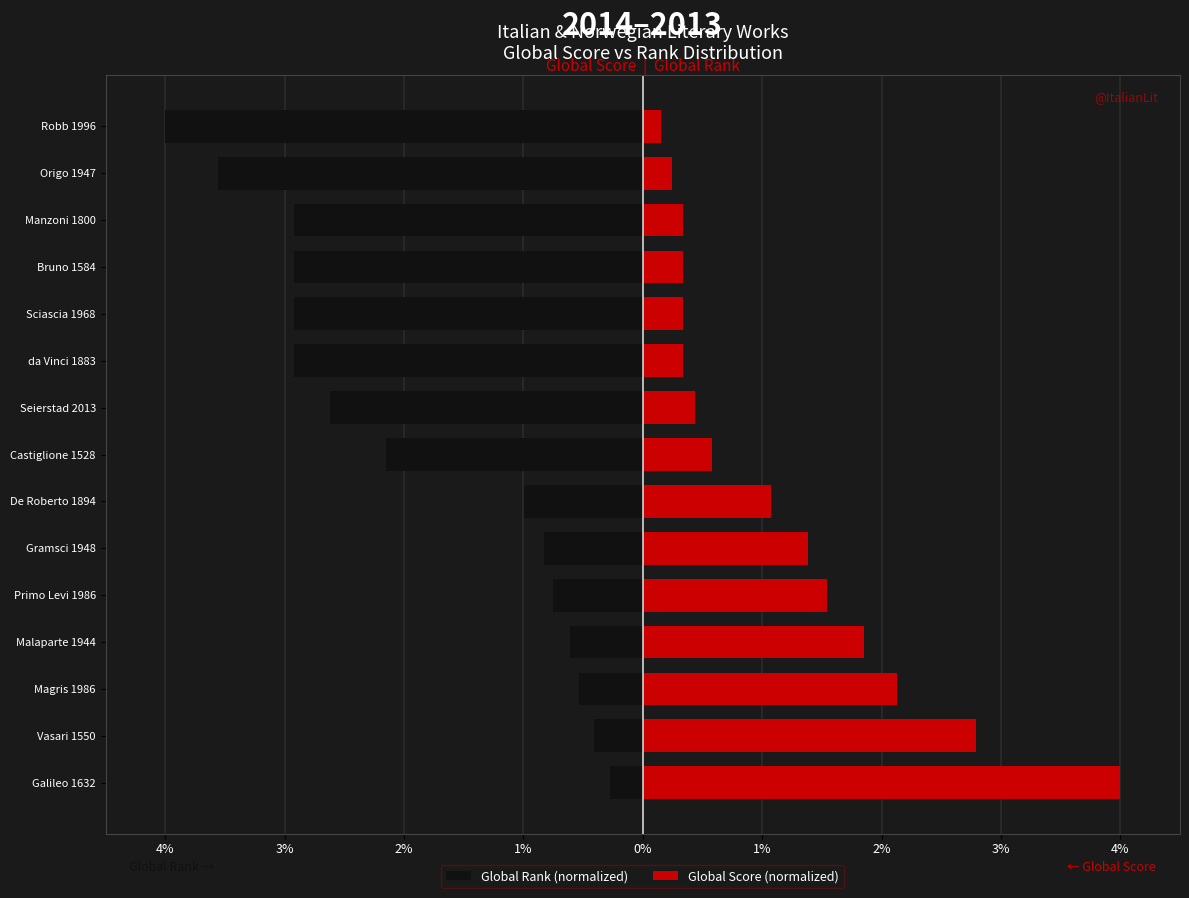

What is the difference between the highest and lowest values at Bruno 1584?

3.3